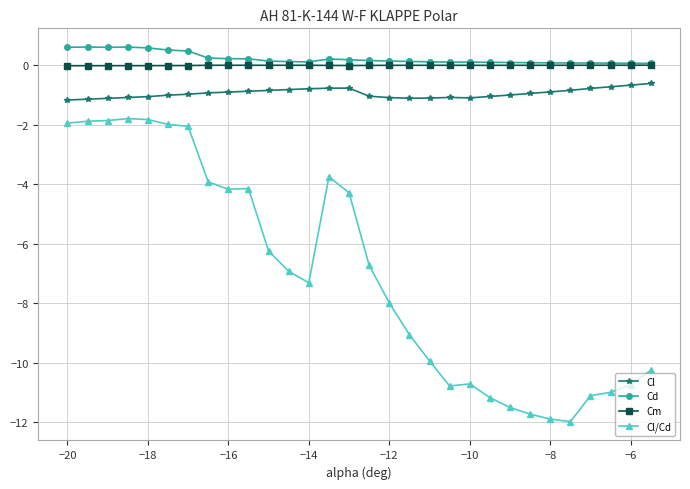

List the series in order of their peak value, highest first.

Cd, Cm, Cl, Cl/Cd